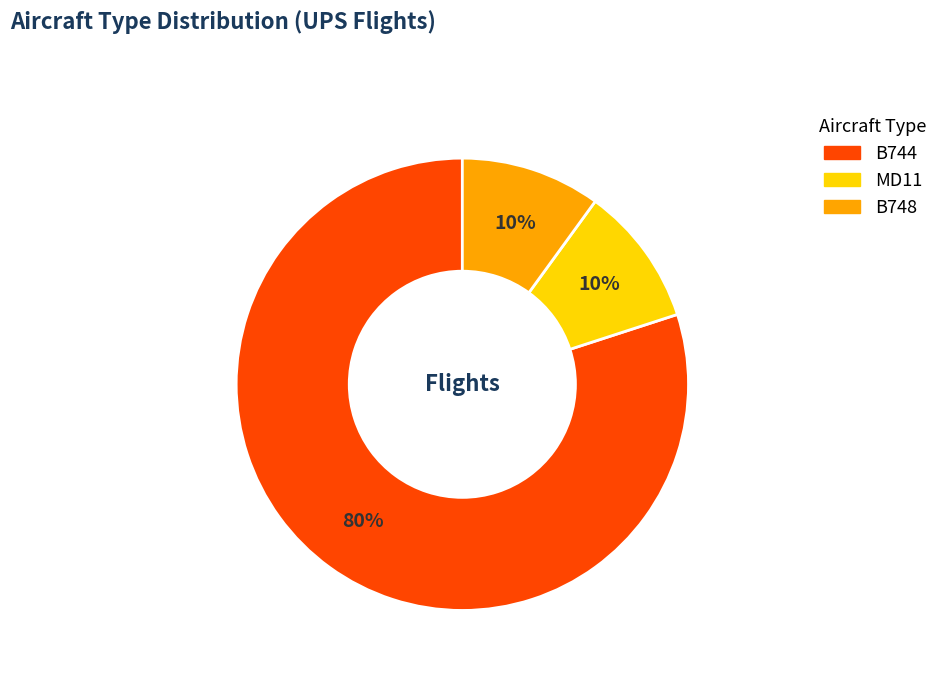

Which has a higher value, MD11 or B744?

B744